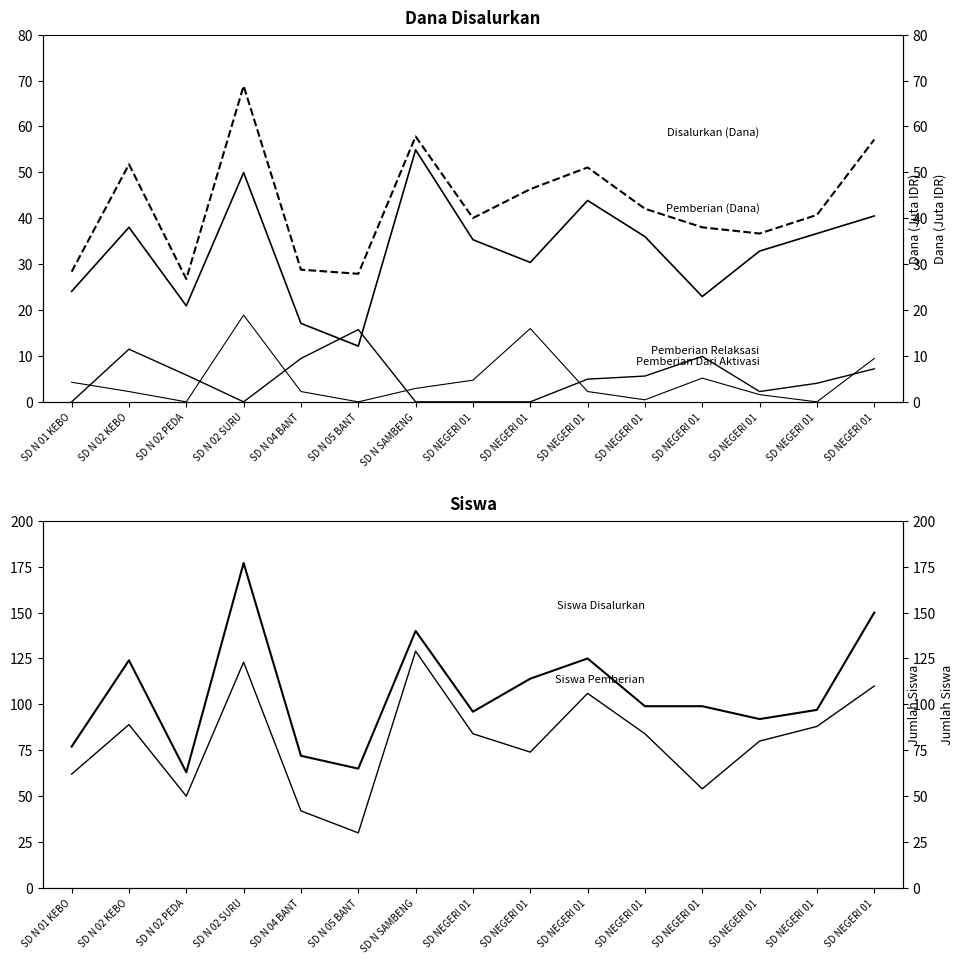

How many data points does each series have?

15